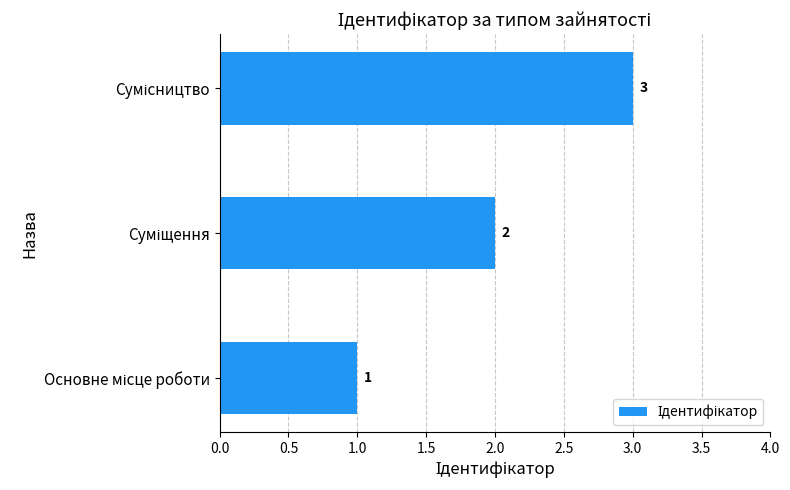

What is the greatest value displayed?

3